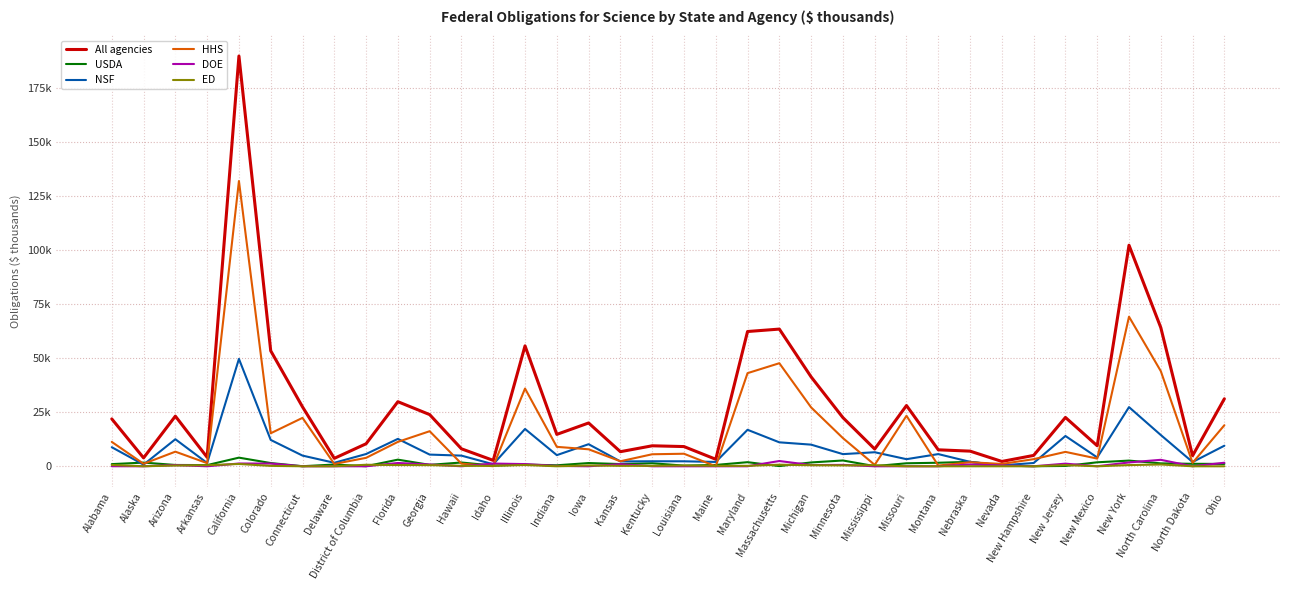

What is the label of the 19th point from the left?

Louisiana